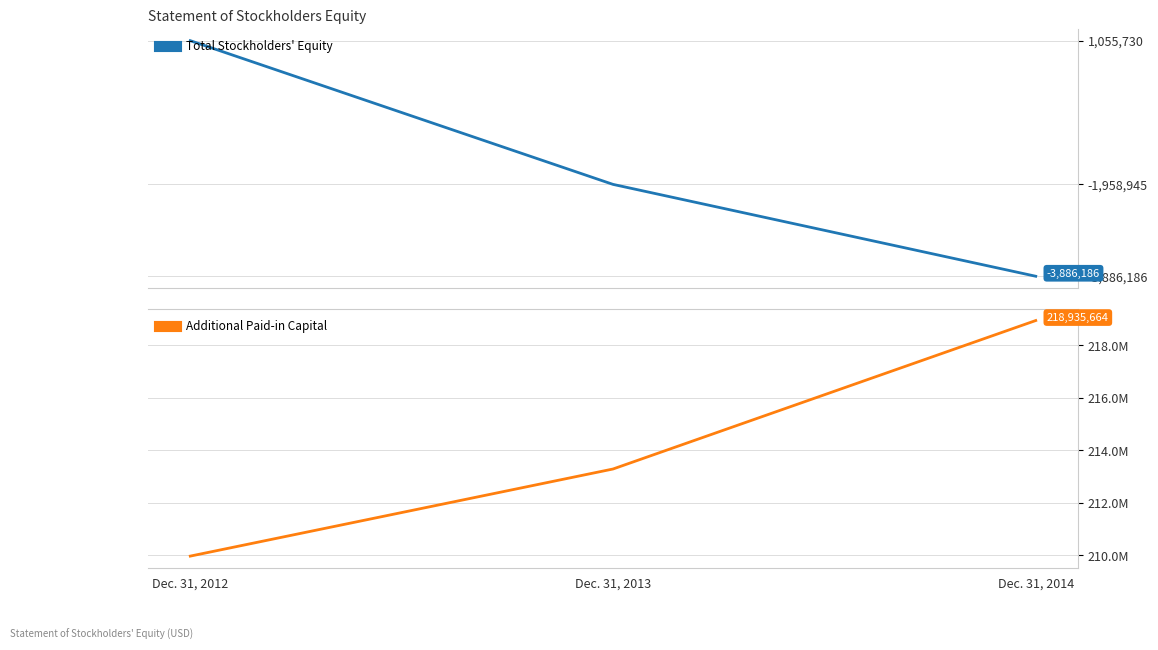

What are all the series names shown in the legend?

Total Stockholders' Equity, Additional Paid-in Capital